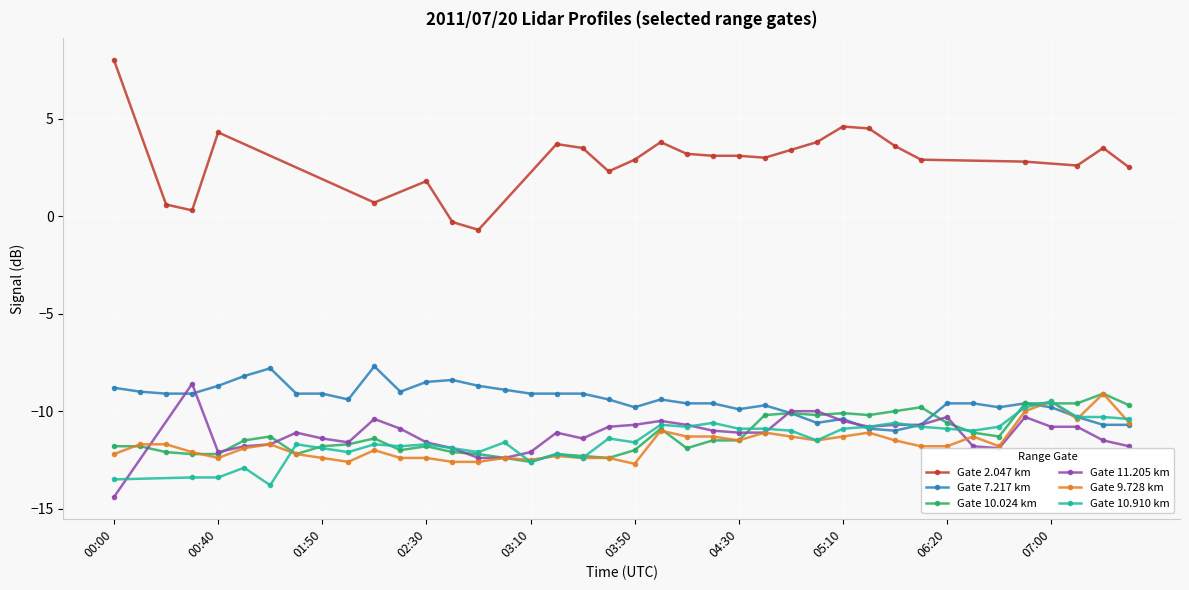

The value of 10.024 at 07:30 is -9.7. True or false?

True